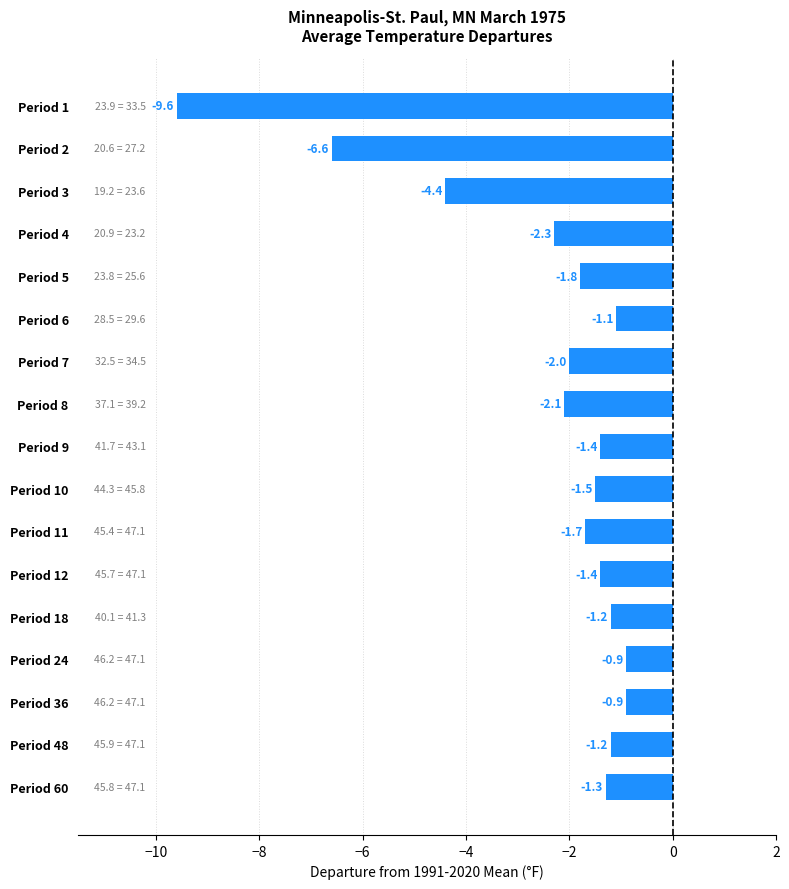

Reading top to bottom, extract all data points from this chart.

Period 1=-9.6	Period 2=-6.6	Period 3=-4.4	Period 4=-2.3	Period 5=-1.8	Period 6=-1.1	Period 7=-2.0	Period 8=-2.1	Period 9=-1.4	Period 10=-1.5	Period 11=-1.7	Period 12=-1.4	Period 18=-1.2	Period 24=-0.9	Period 36=-0.9	Period 48=-1.2	Period 60=-1.3